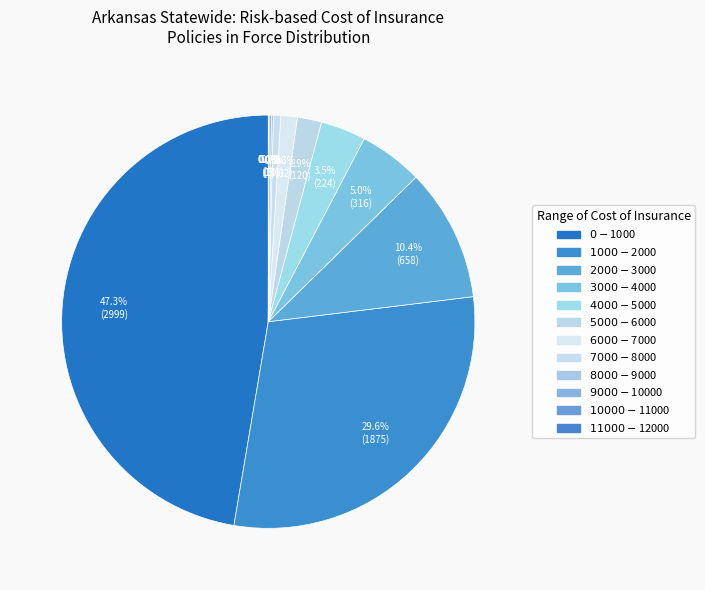

Count the number of slices in the pie.

12